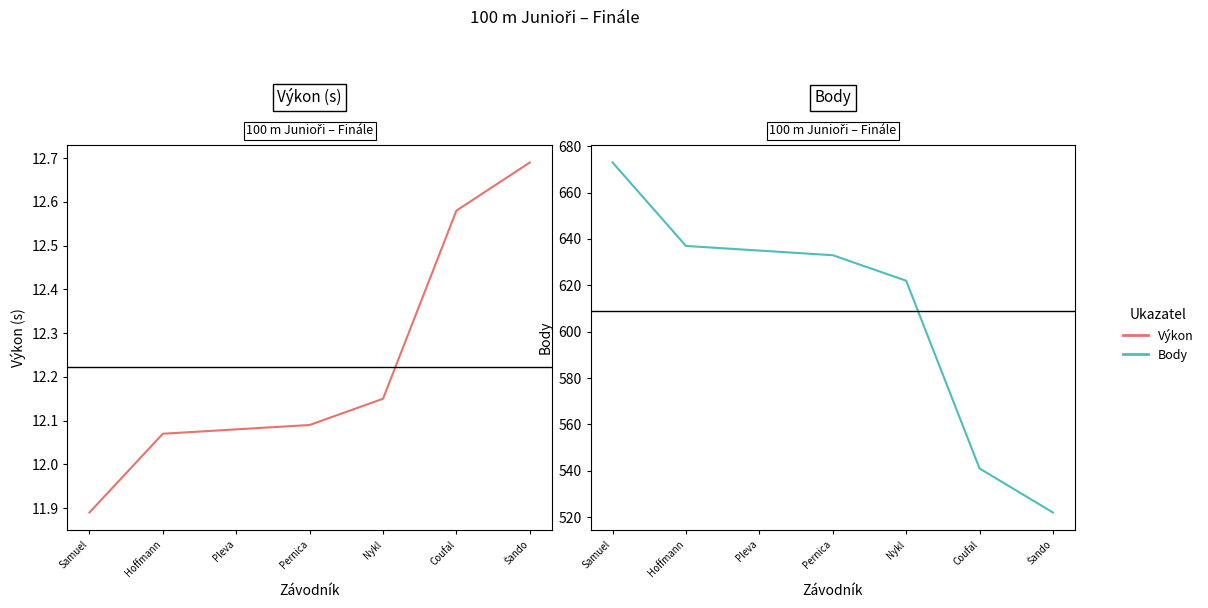

What is the value of the Body point at the 1st from the left?

673.0